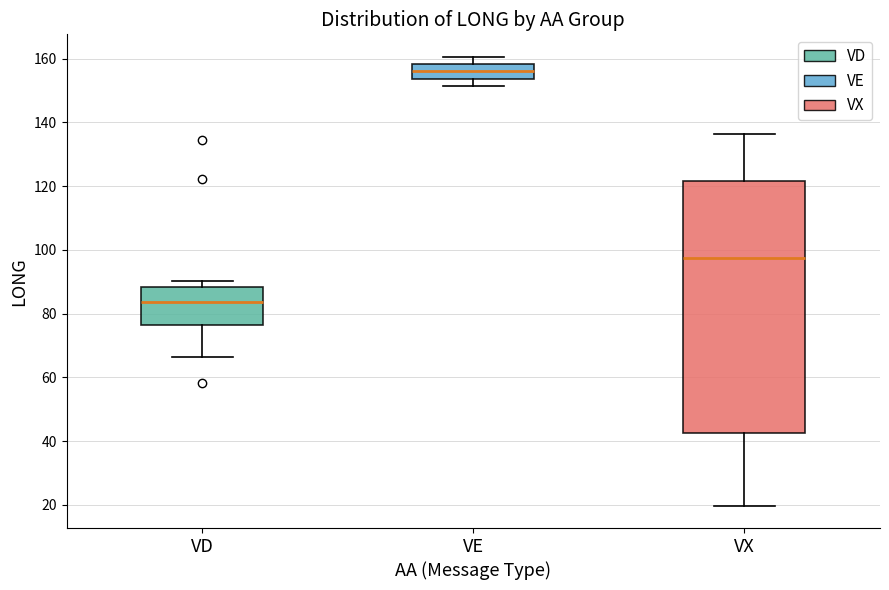

Which box's median line is the highest?

VE